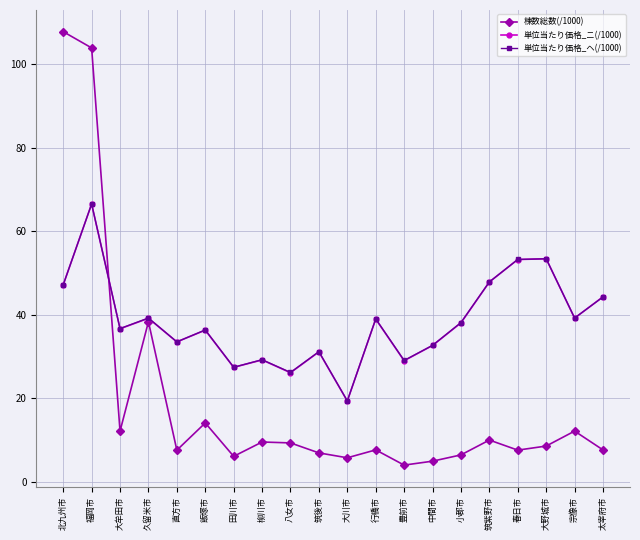

Where is 棟数総数(/1000) nearest to the value 55?

久留米市